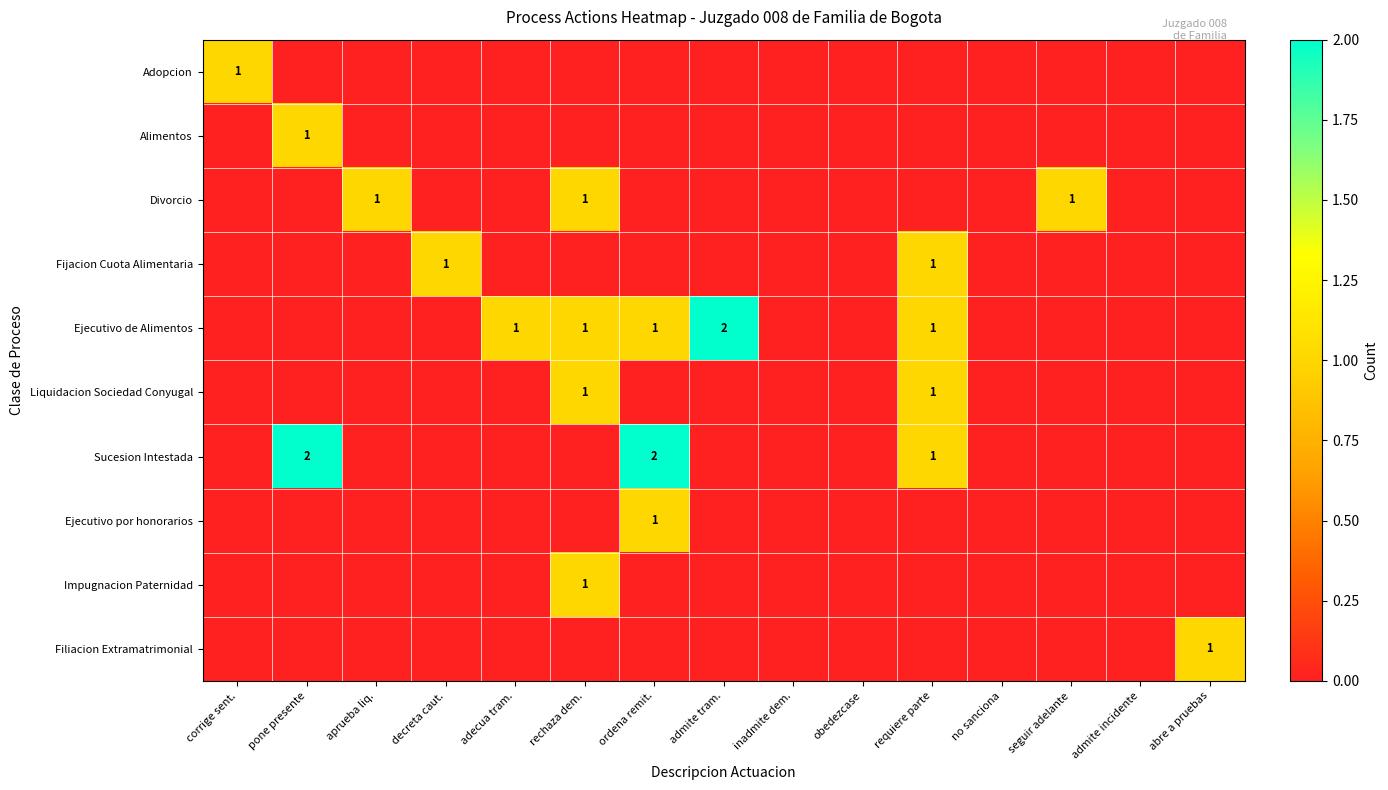

Is it true that Liquidacion Sociedad Conyugal equals 2 at rechaza dem.?

False